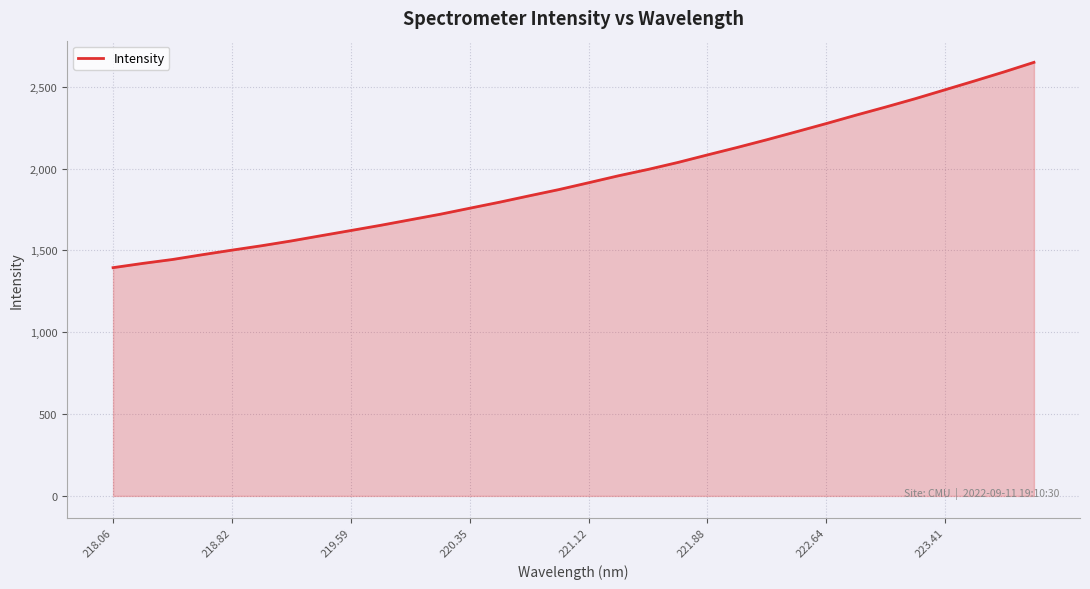

What is the maximum value shown in the chart?

2648.8